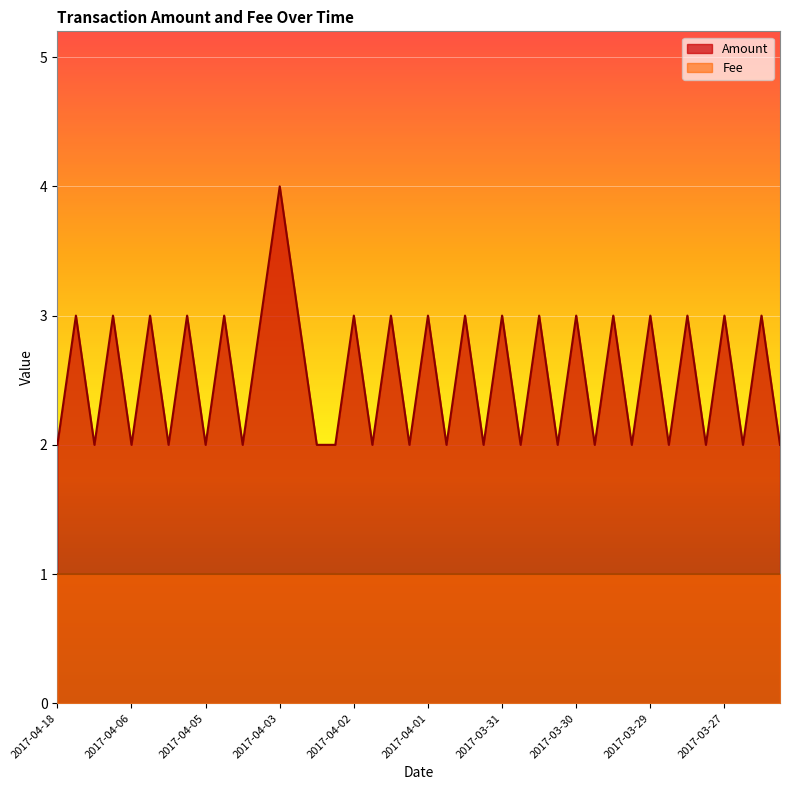

Reading right to left, what are all the values shown in this chart?

Amount: 2.0	3.0	2.0	3.0	2.0	3.0	2.0	3.0	2.0	3.0	2.0	3.0	2.0	3.0	2.0	3.0	2.0	3.0	2.0	3.0	2.0	3.0	2.0	3.0	2.0	2.0	3.0	4.0	3.0	2.0	3.0	2.0	3.0	2.0	3.0	2.0	3.0	2.0	3.0	2.0
Fee: 1.0	1.0	1.0	1.0	1.0	1.0	1.0	1.0	1.0	1.0	1.0	1.0	1.0	1.0	1.0	1.0	1.0	1.0	1.0	1.0	1.0	1.0	1.0	1.0	1.0	1.0	1.0	1.0	1.0	1.0	1.0	1.0	1.0	1.0	1.0	1.0	1.0	1.0	1.0	1.0